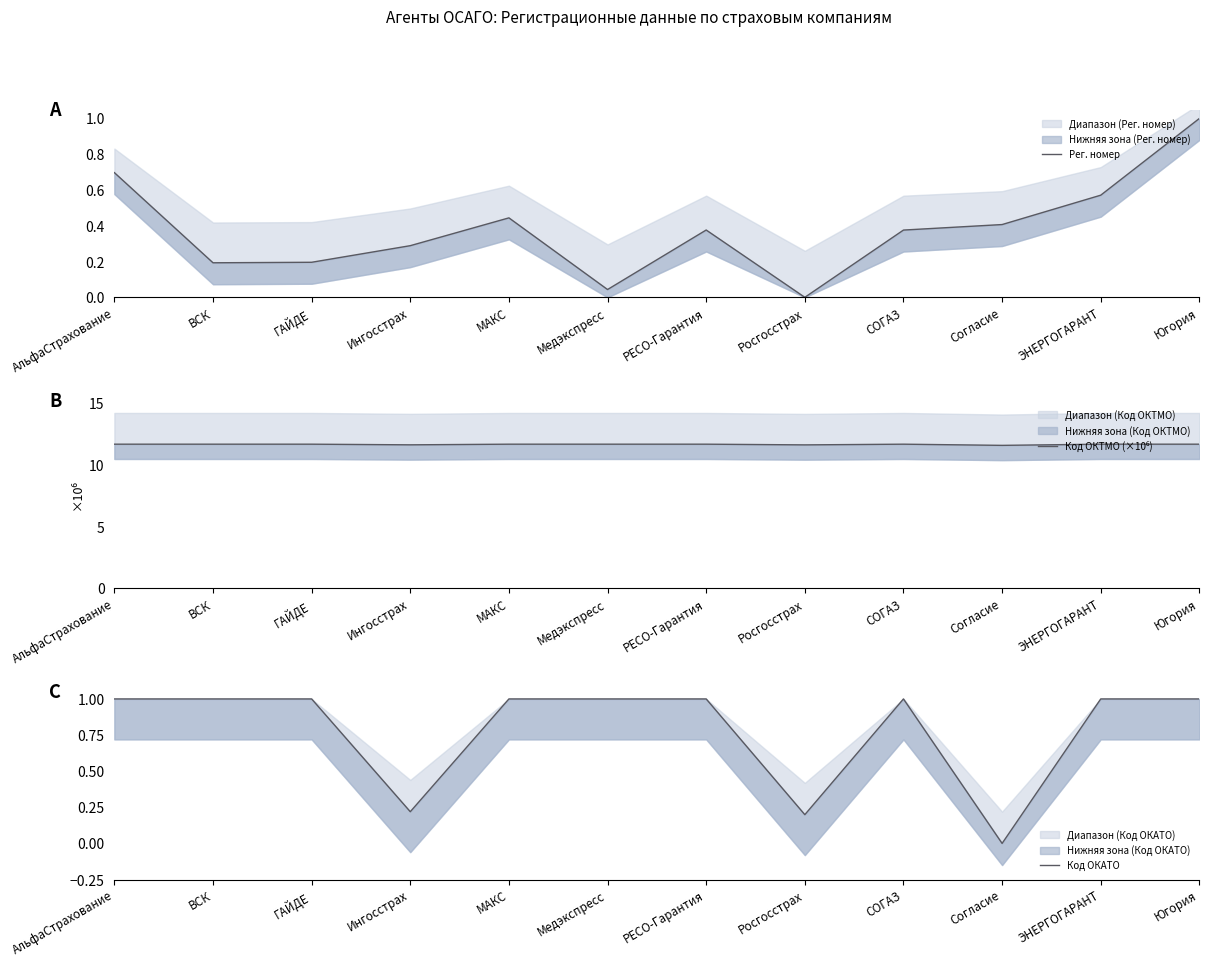

How many values in the Код ОКАТО series are below 1?

3